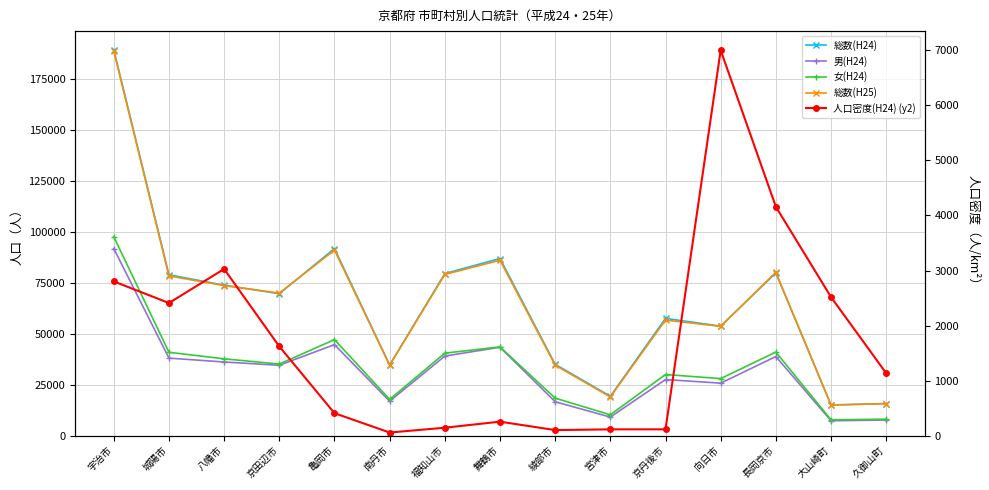

Reading left to right, transcribe all the data shown in this chart.

総数(H24): 189296.0	78888.0	73785.0	69607.0	91740.0	34651.0	79471.0	86859.0	35002.0	19308.0	57483.0	53709.0	79769.0	15029.0	15715.0
男(H24): 91743.0	38016.0	36112.0	34508.0	44647.0	16892.0	39018.0	43351.0	16616.0	9096.0	27503.0	25738.0	38793.0	7289.0	7655.0
女(H24): 97553.0	40872.0	37673.0	35099.0	47093.0	17759.0	40453.0	43508.0	18386.0	10212.0	29980.0	27971.0	40976.0	7740.0	8060.0
総数(H25): 188574.0	78322.0	73593.0	69903.0	91009.0	34519.0	79060.0	86011.0	34563.0	18970.0	56684.0	53572.0	80153.0	15015.0	15672.0
人口密度(H24) (y2): 2802.3	2409.5	3027.7	1621.0	407.9	56.2	143.8	253.7	100.8	114.0	114.5	7002.5	4159.0	2517.4	1133.8